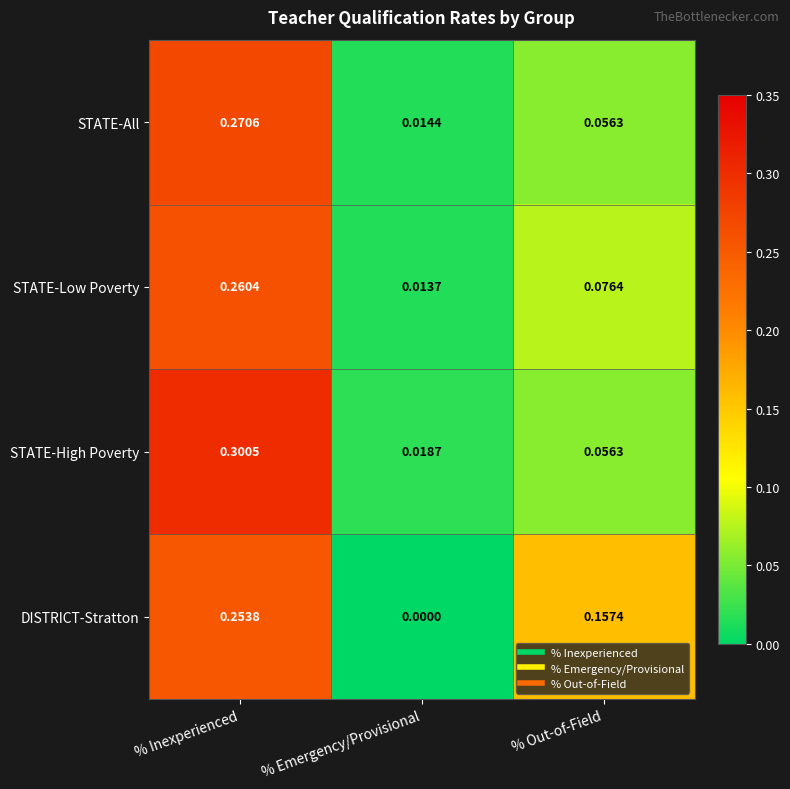

Which category has the highest value in the DISTRICT-Stratton series?

% Inexperienced